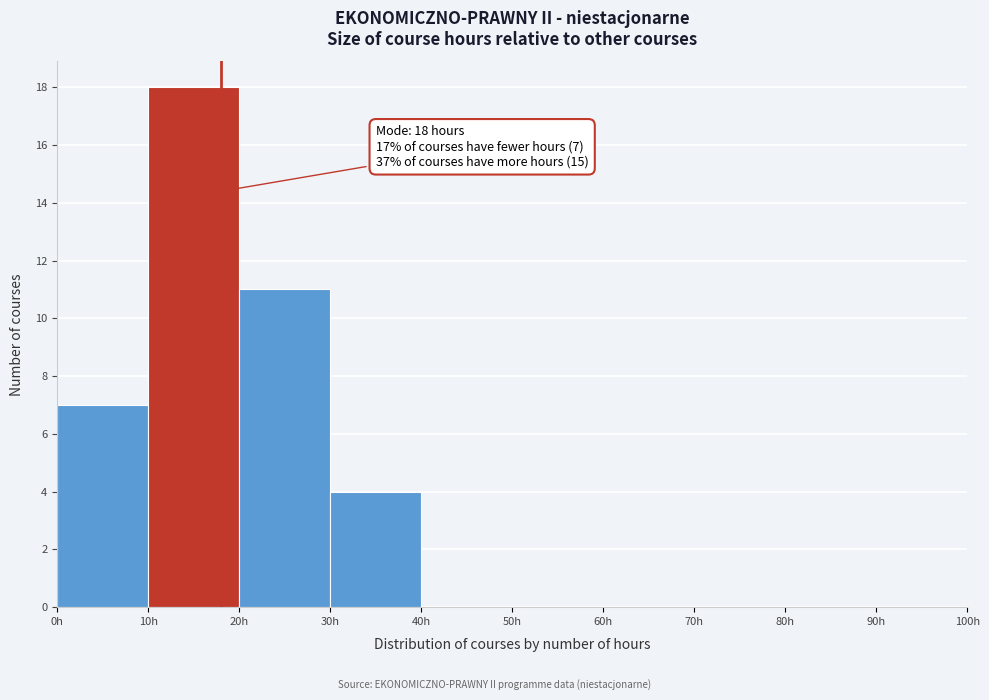

Over which range of the x-axis is the bar tallest?

10 to 20